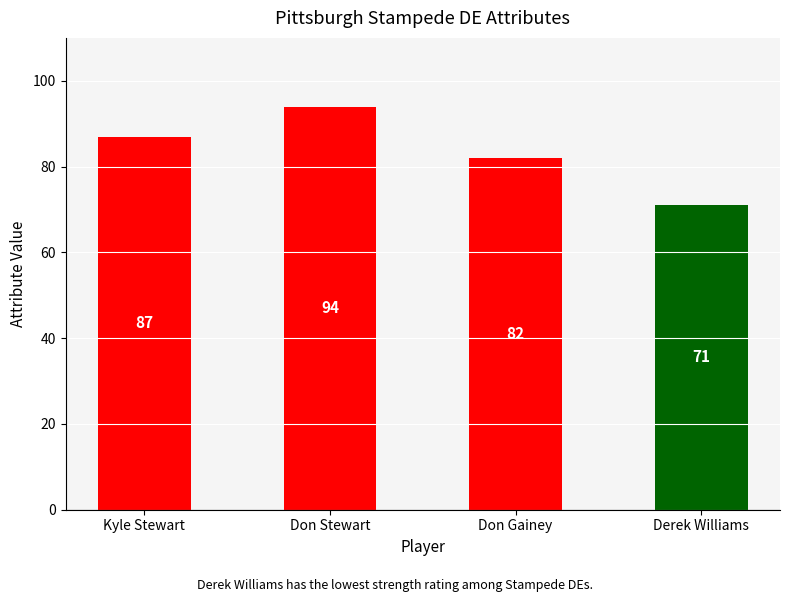

What position from the left is Kyle Stewart?

1